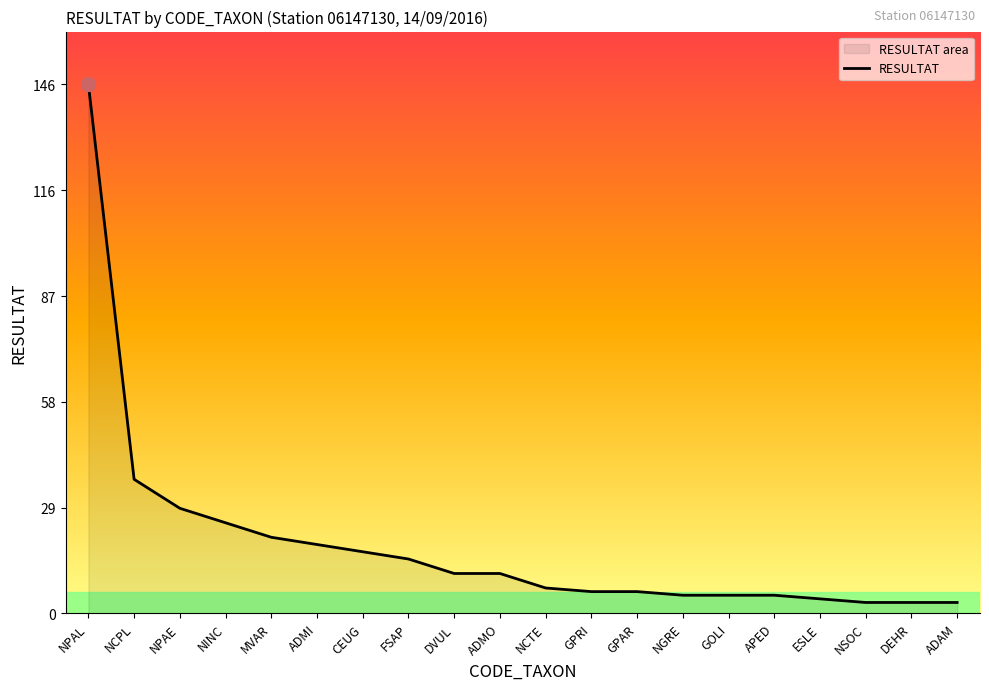

What is the smallest value displayed?

3